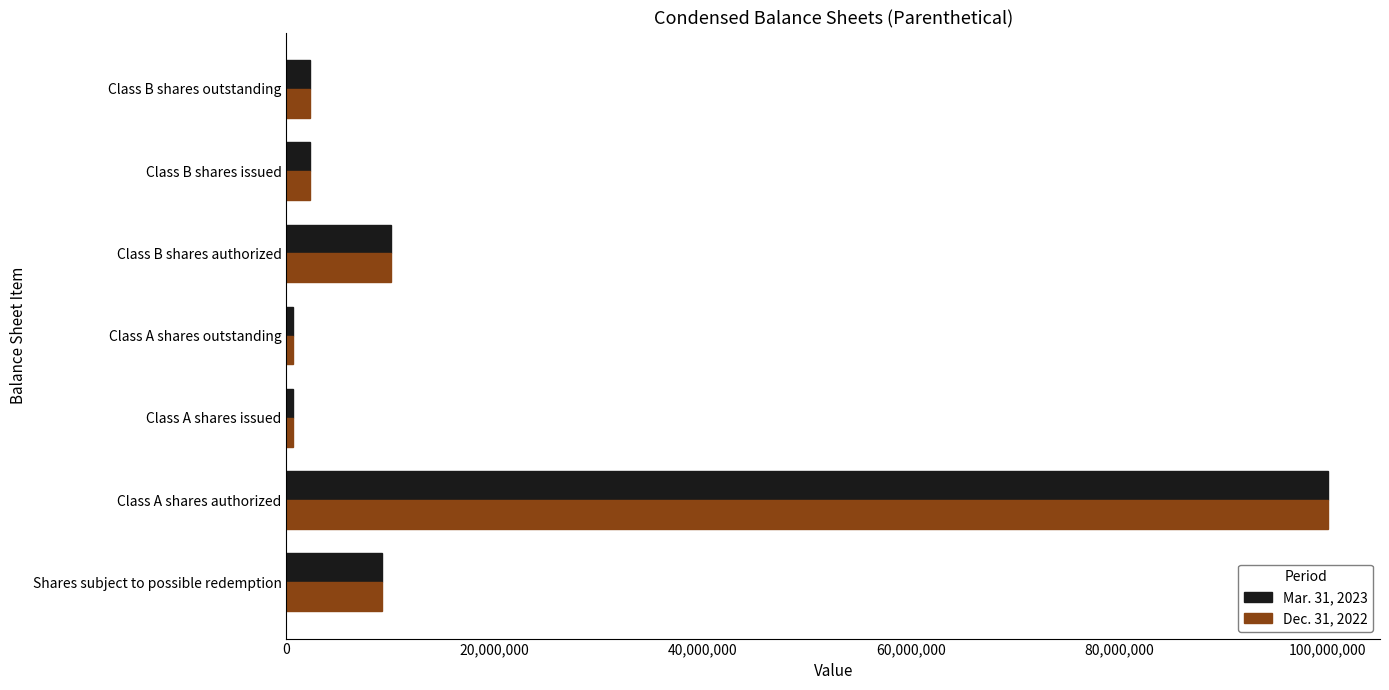

Which category has the highest value in the Dec. 31, 2022 series?

Class A shares authorized